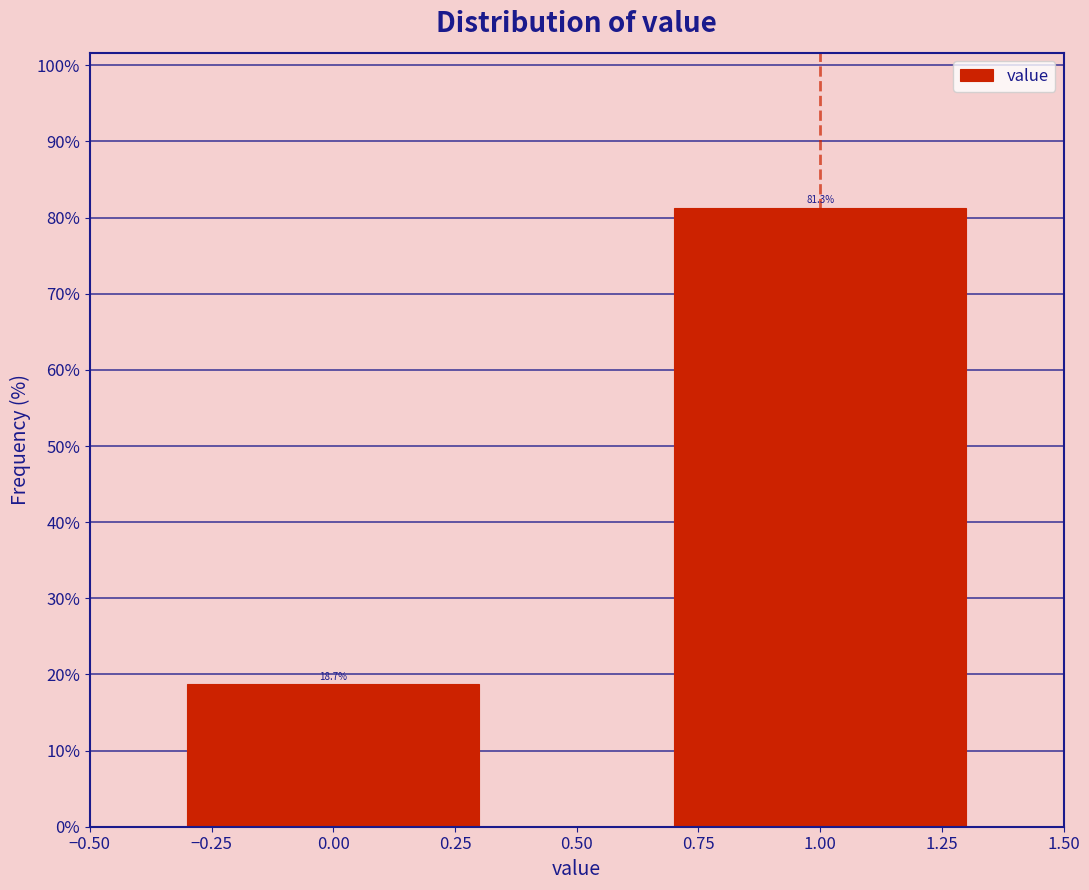

Reading left to right, what are all the values shown in this chart?

18.7	81.3